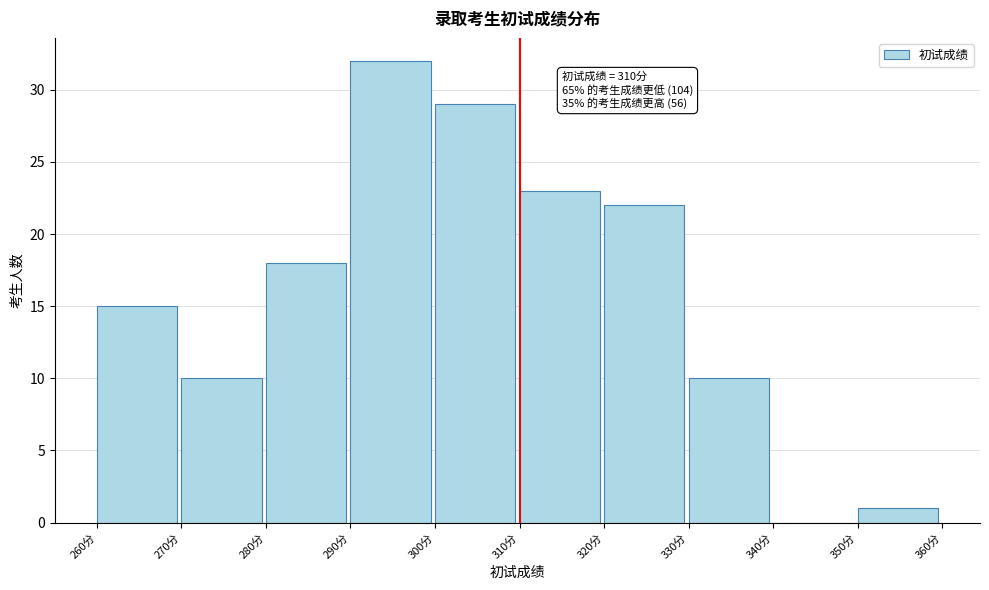

Which range on the x-axis has the tallest bar?

290 to 300